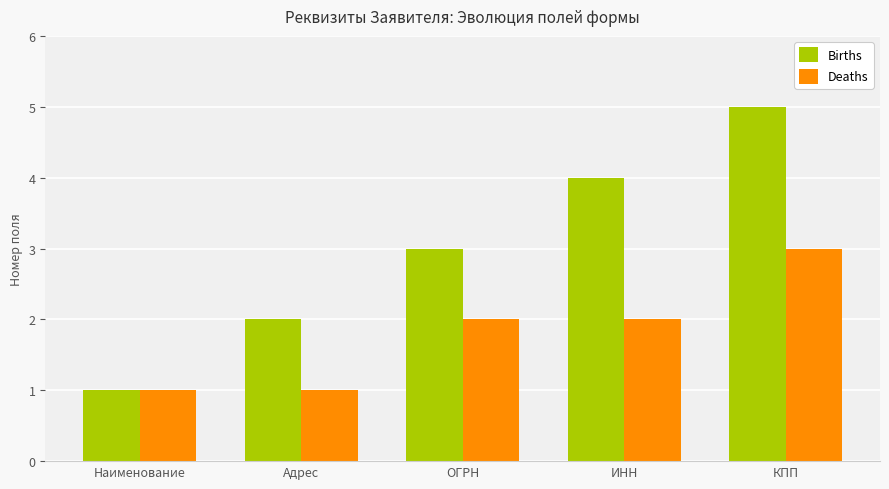

How many series are shown in this chart?

2